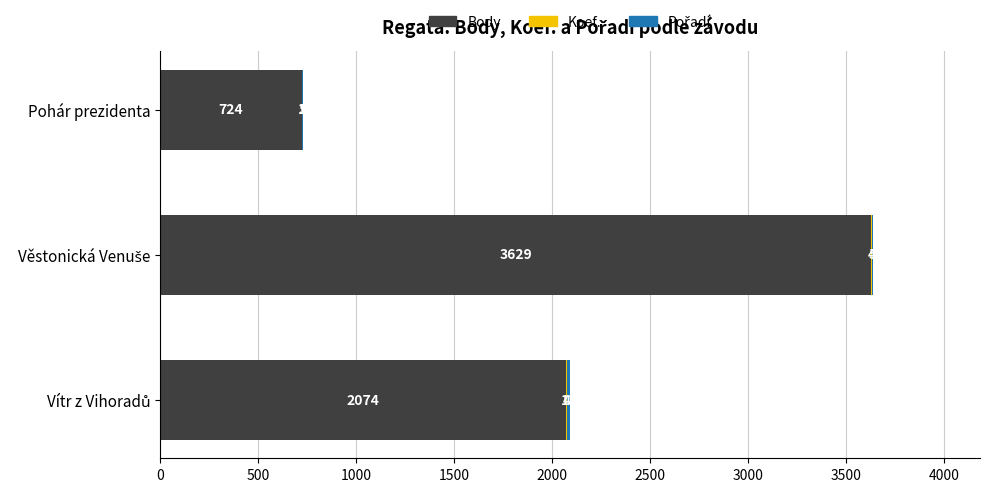

The value of Body at Pohár prezidenta is 445. True or false?

False